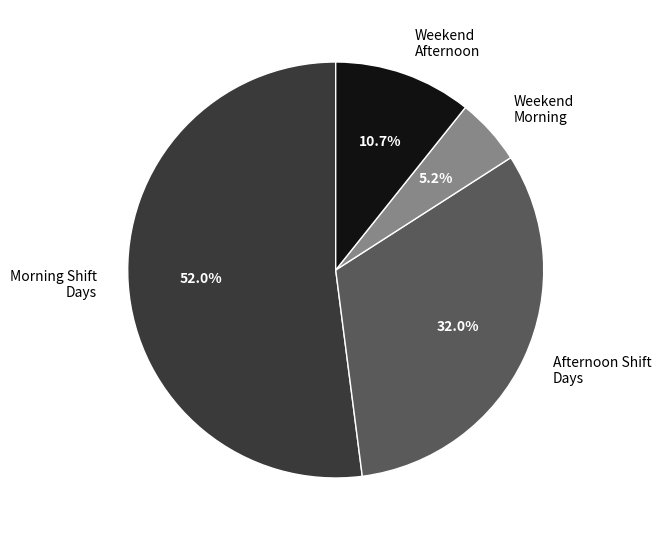

What is the largest slice in the pie chart?

Morning Shift Days